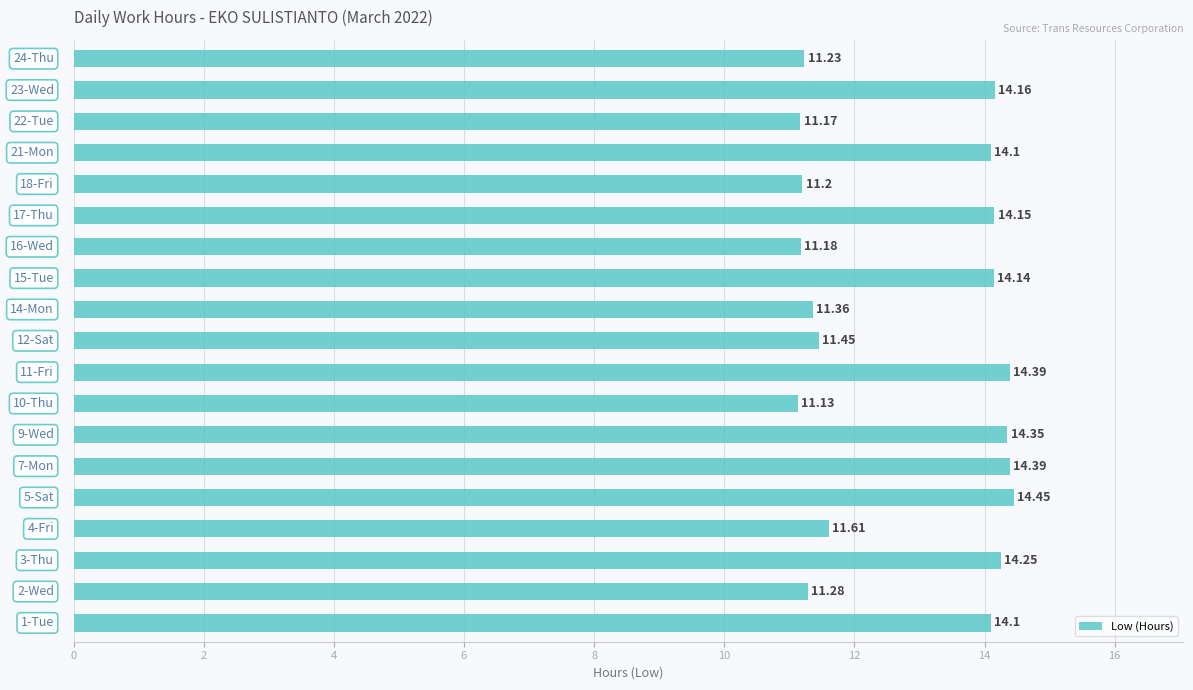

What is the average value?

12.8